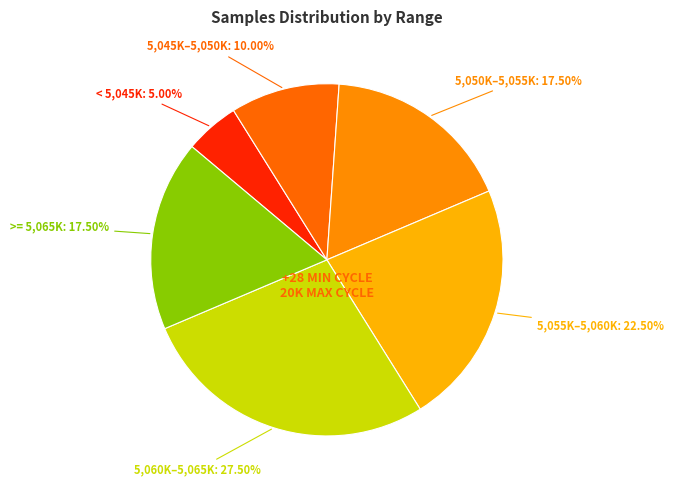

How many segments does this pie chart have?

6